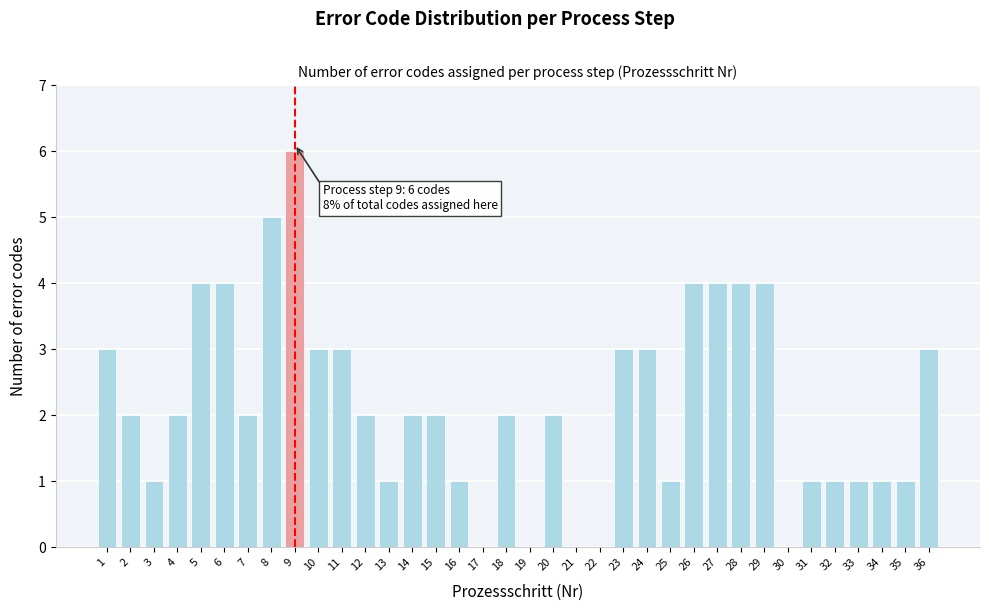

What is the change in value from 33 to 36?

+2